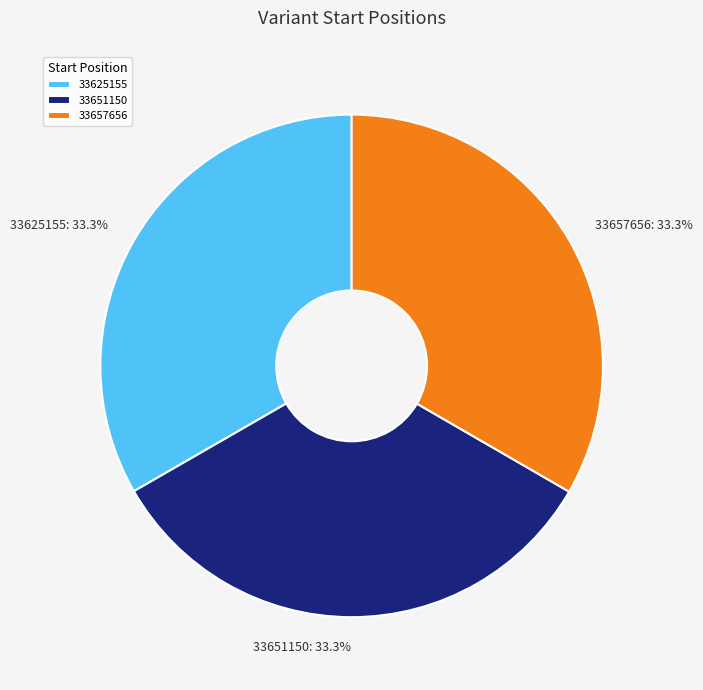

What percentage is NOT represented by 33625155?

66.7%